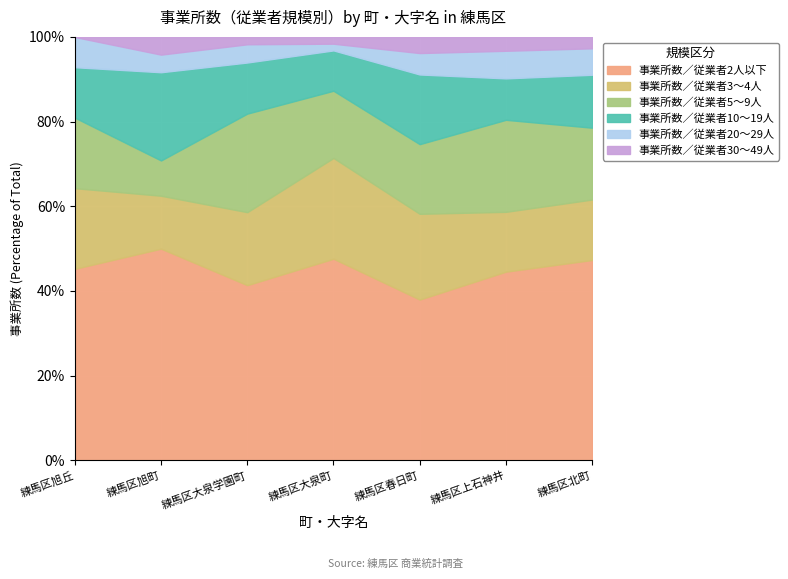

True or false: 事業所数／従業者10～19人 and 事業所数／従業者30～49人 cross at least once.

False